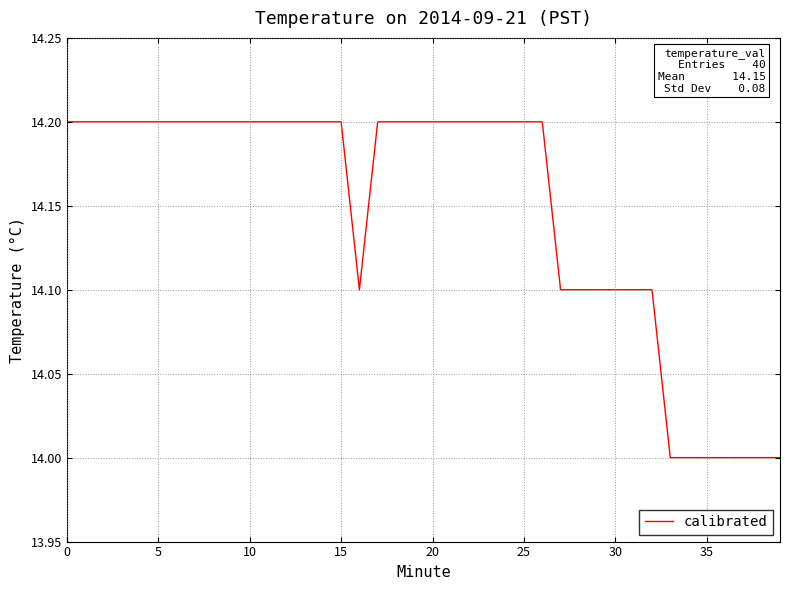

What is the smallest value displayed?

14.0